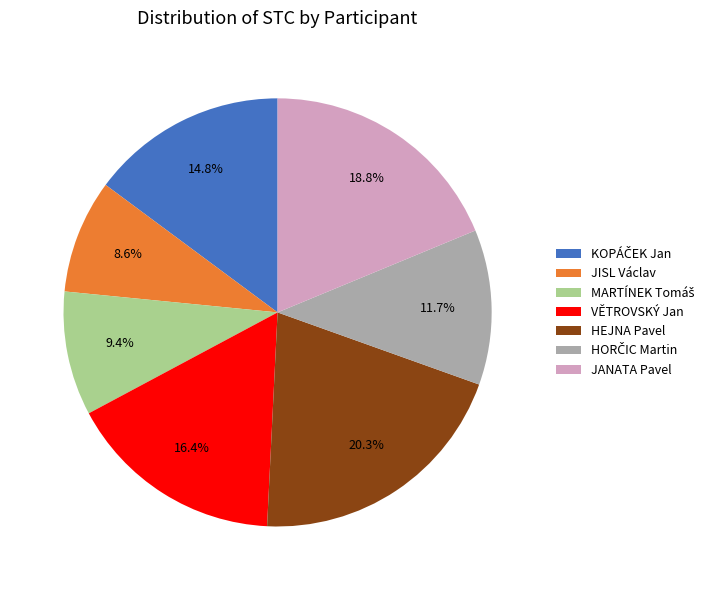

Do HEJNA Pavel and JISL Václav together represent more than half of the pie?

No